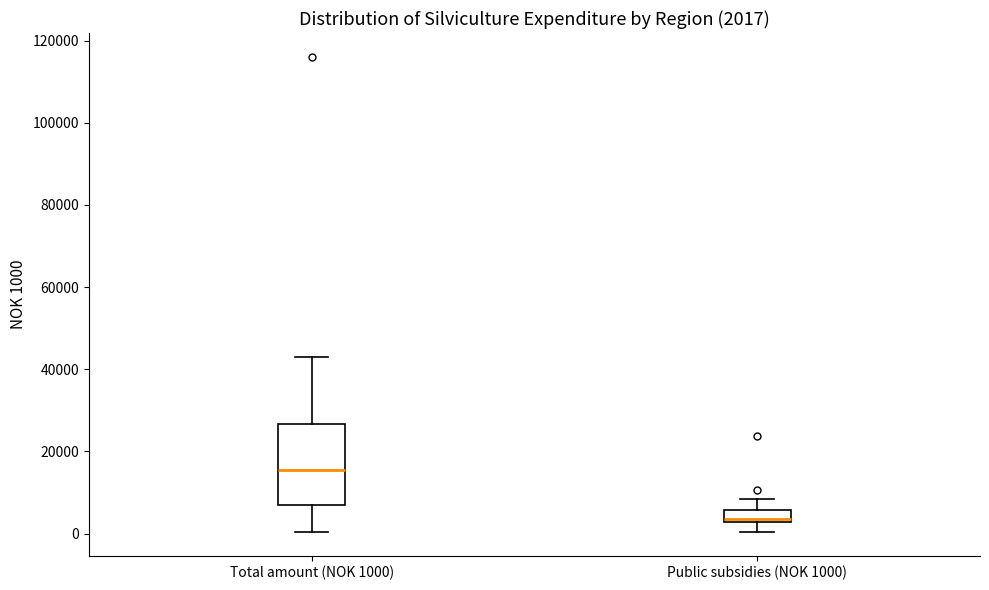

Which box has the highest median line?

Total amount (NOK 1000)